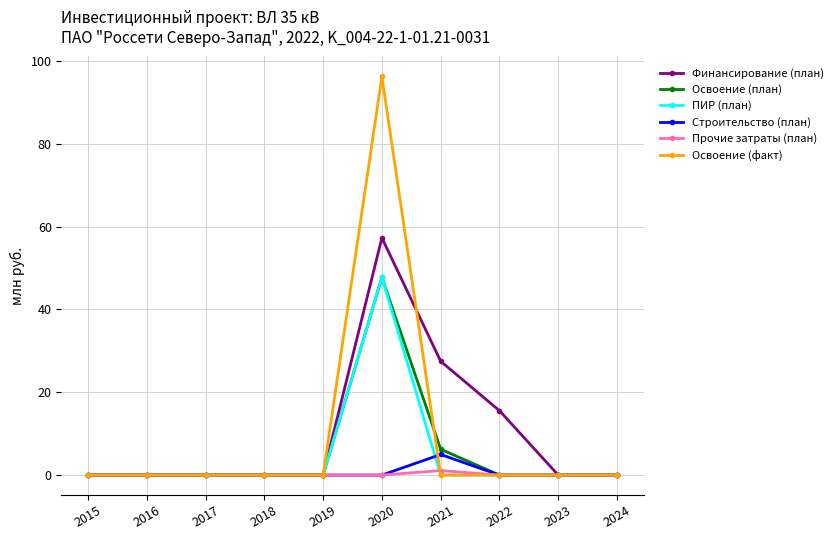

The Освоение (план) series shows 0.0 at 2018. True or false?

True